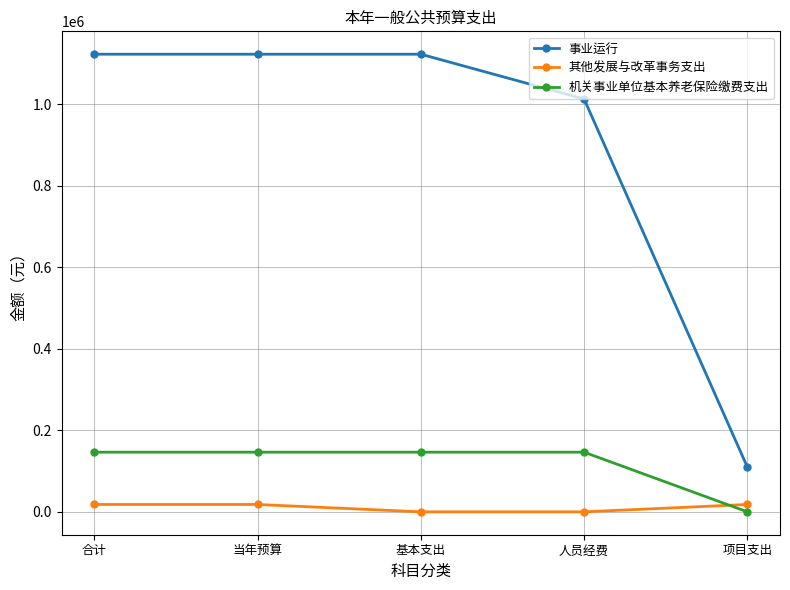

True or false: 机关事业单位基本养老保险缴费支出 has a value of 146394.7 at 合计.

True